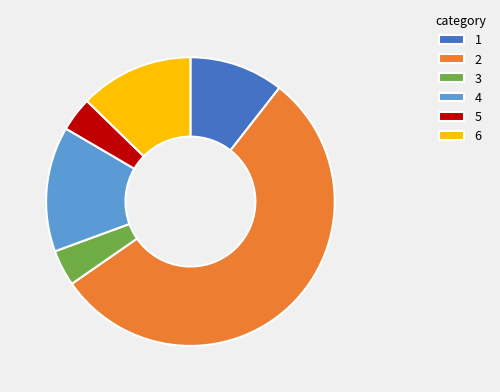

What is the ratio of the value at 5 to the value at 1?

0.4